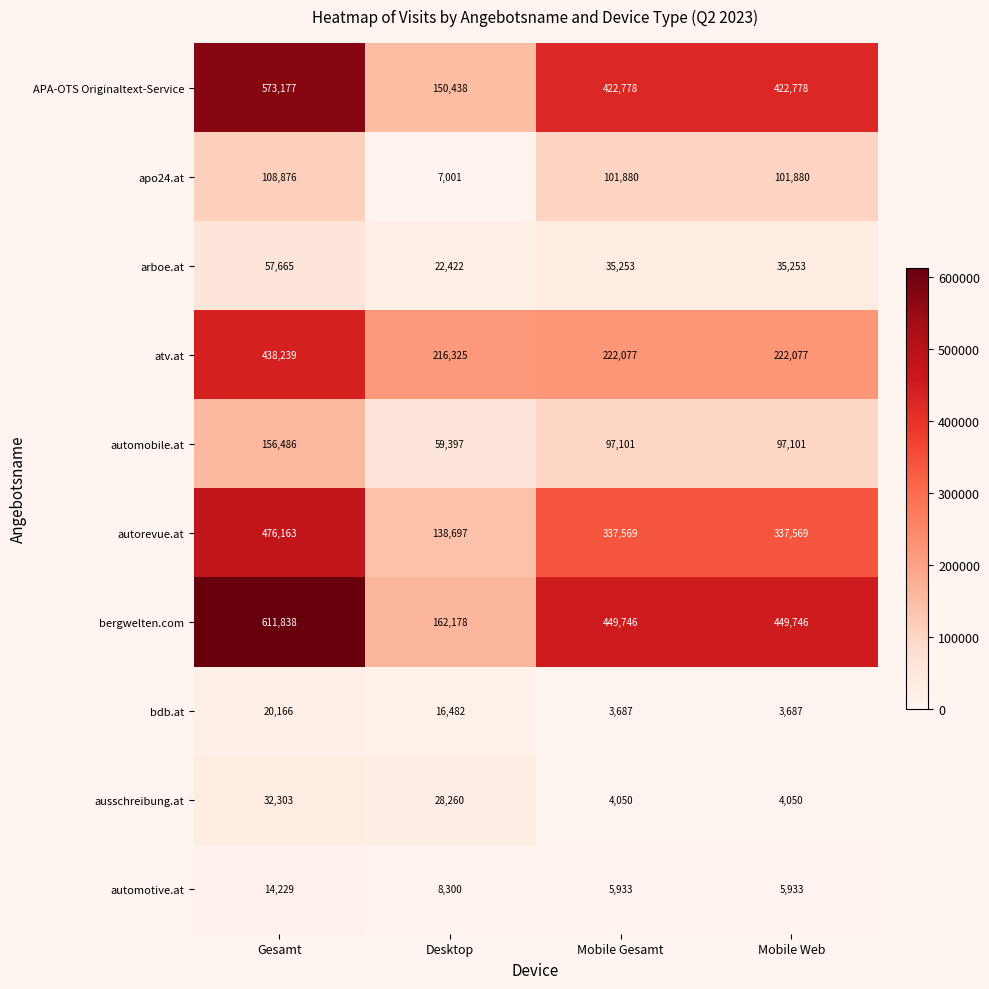

How many distinct data groups are displayed?

10